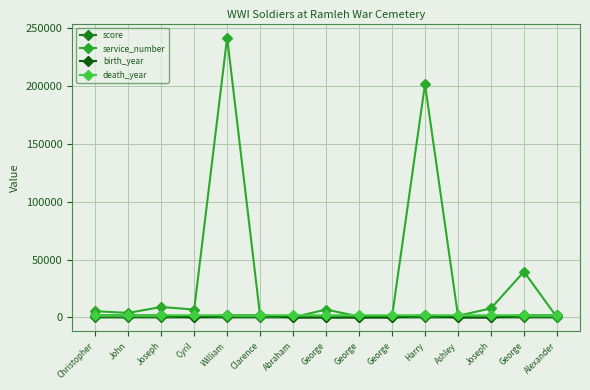

How many lines are shown in the chart?

4